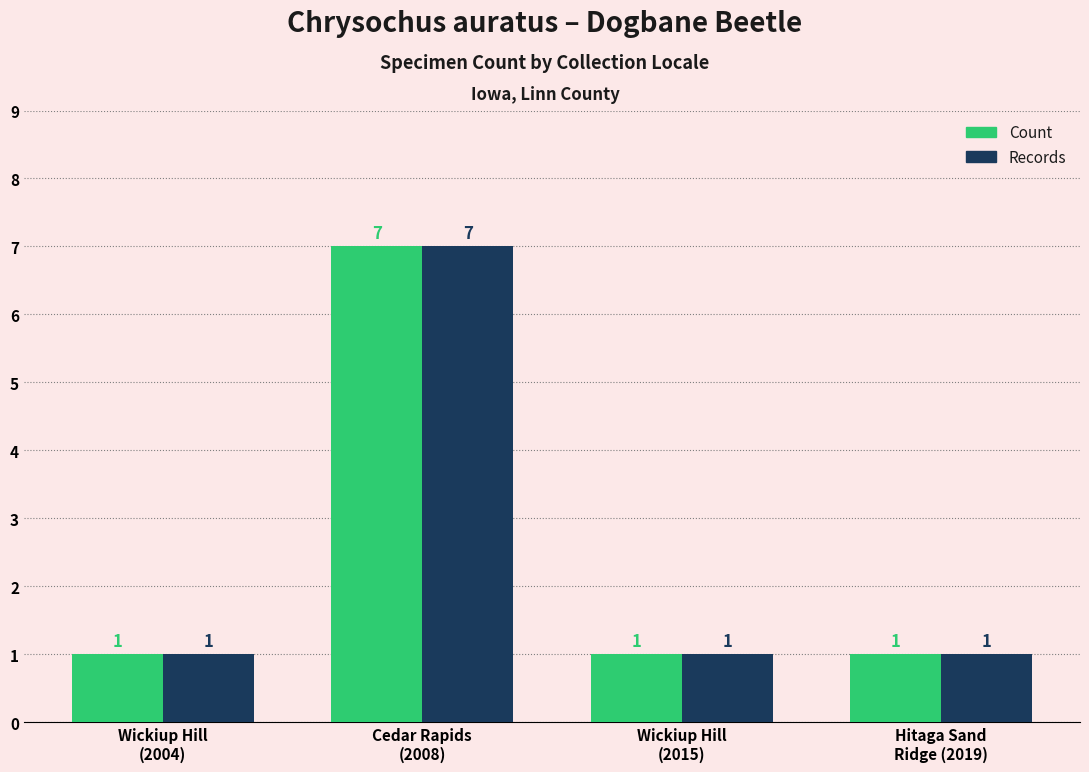

Reading right to left, extract all data points from this chart.

Count: 1	1	7	1
Records: 1	1	7	1